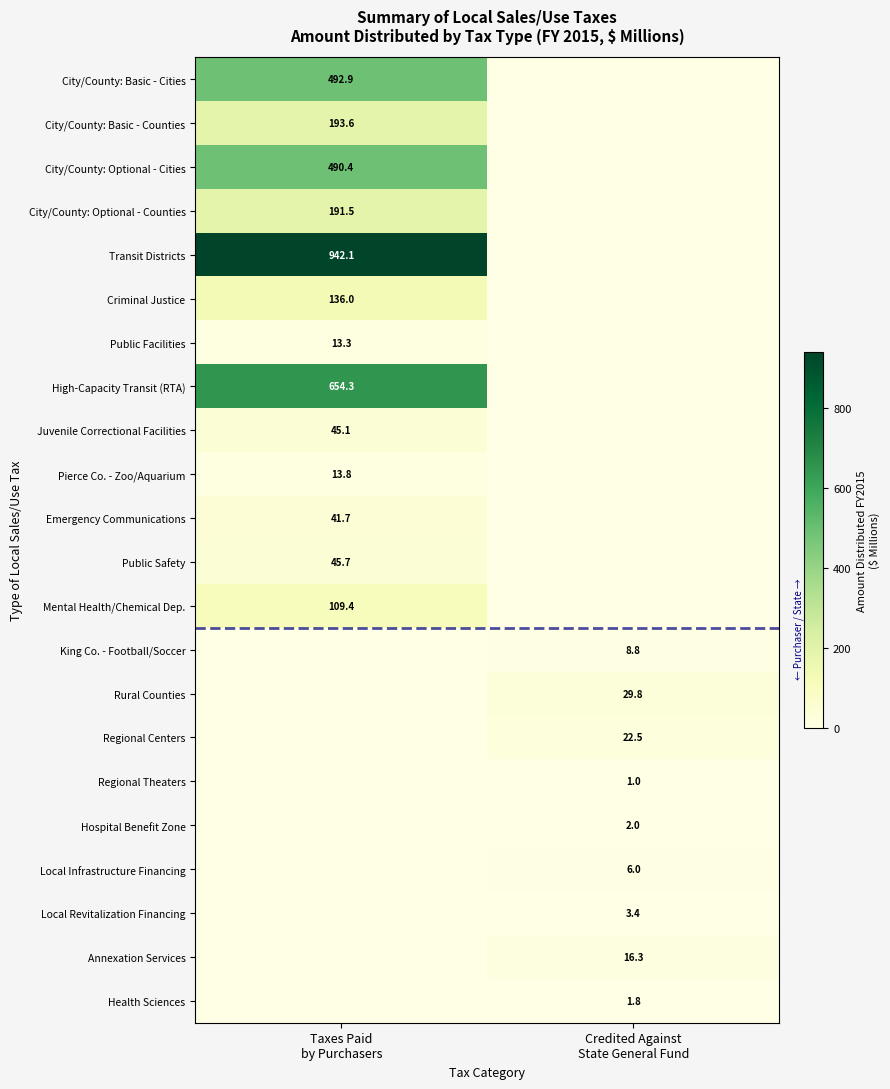

Is the value of High-Capacity Transit (RTA) at Credited Against State General Fund greater than the value of City/County: Basic - Cities at Taxes Paid by Purchasers?

No